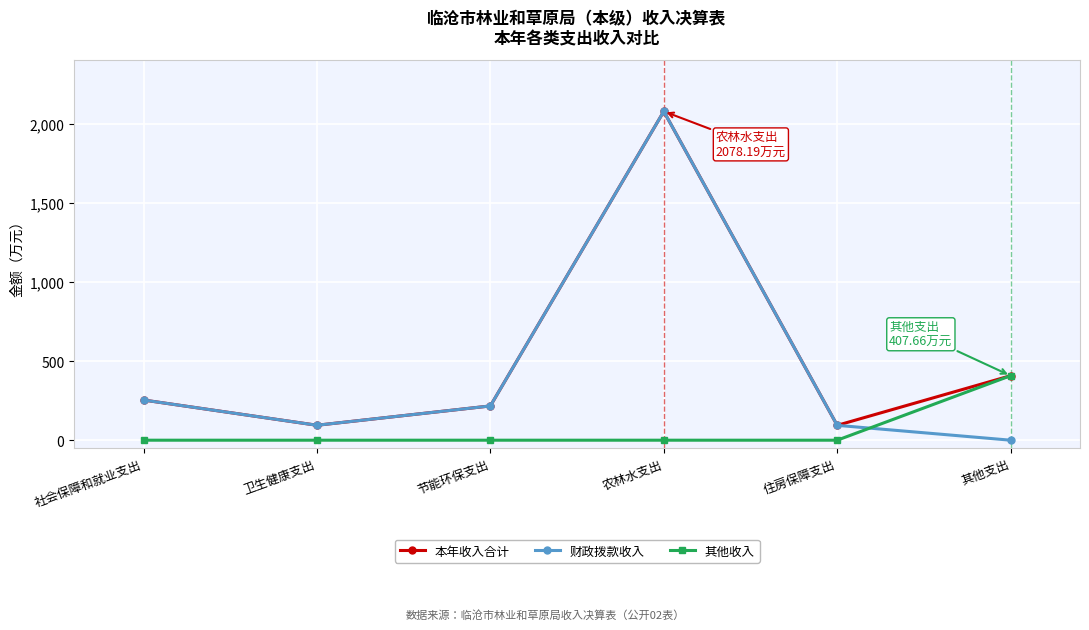

How many times do 其他收入 and 财政拨款收入 cross each other?

1